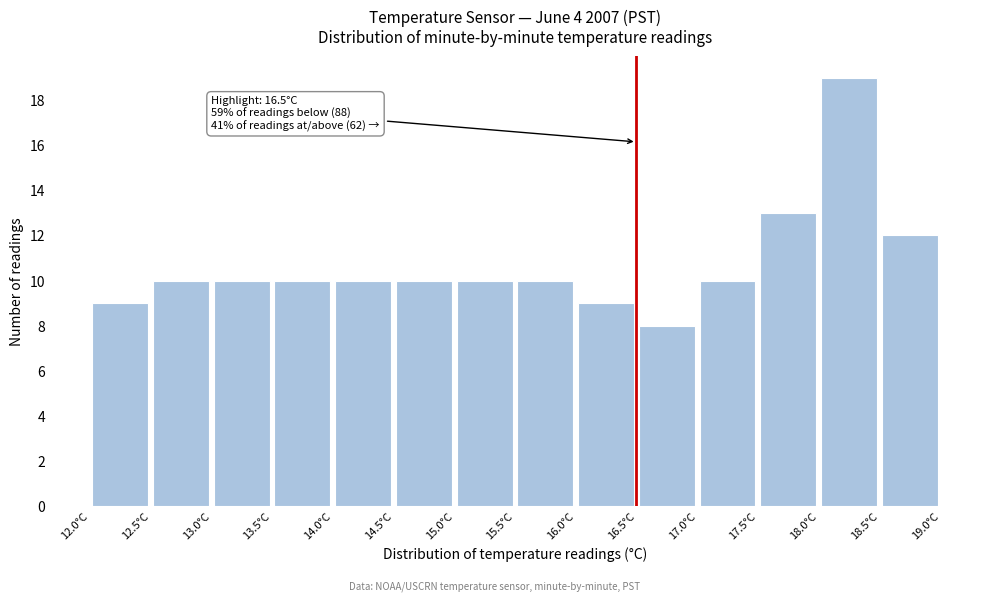

Which range on the x-axis has the tallest bar?

18.0 to 18.5